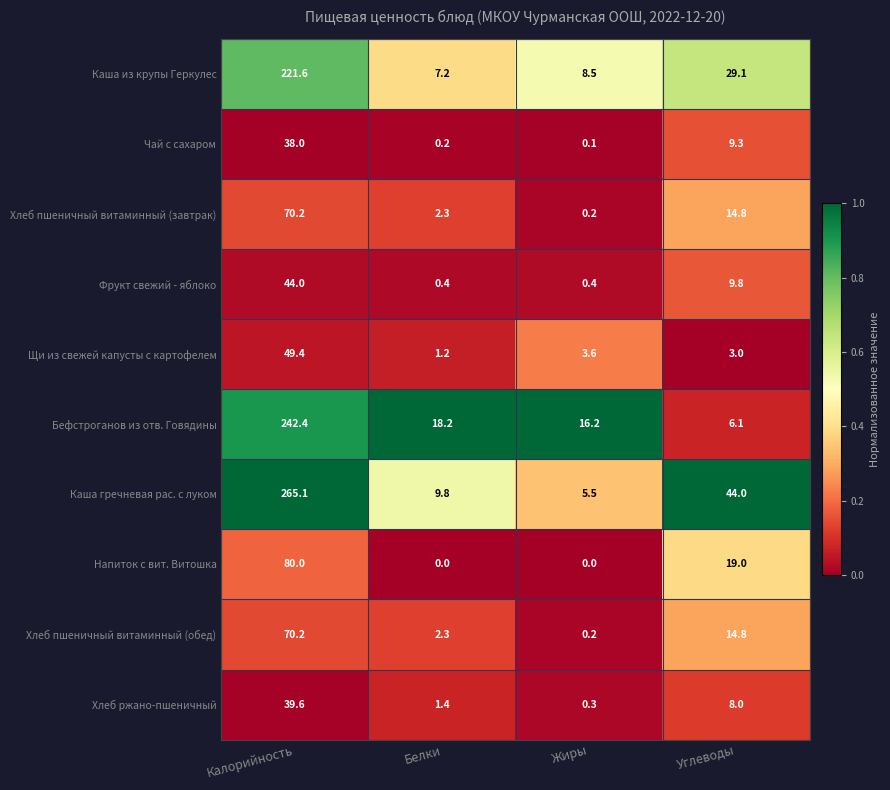

What is the difference between the maximum and second lowest values in the Хлеб пшеничный витаминный (завтрак) series?

67.9